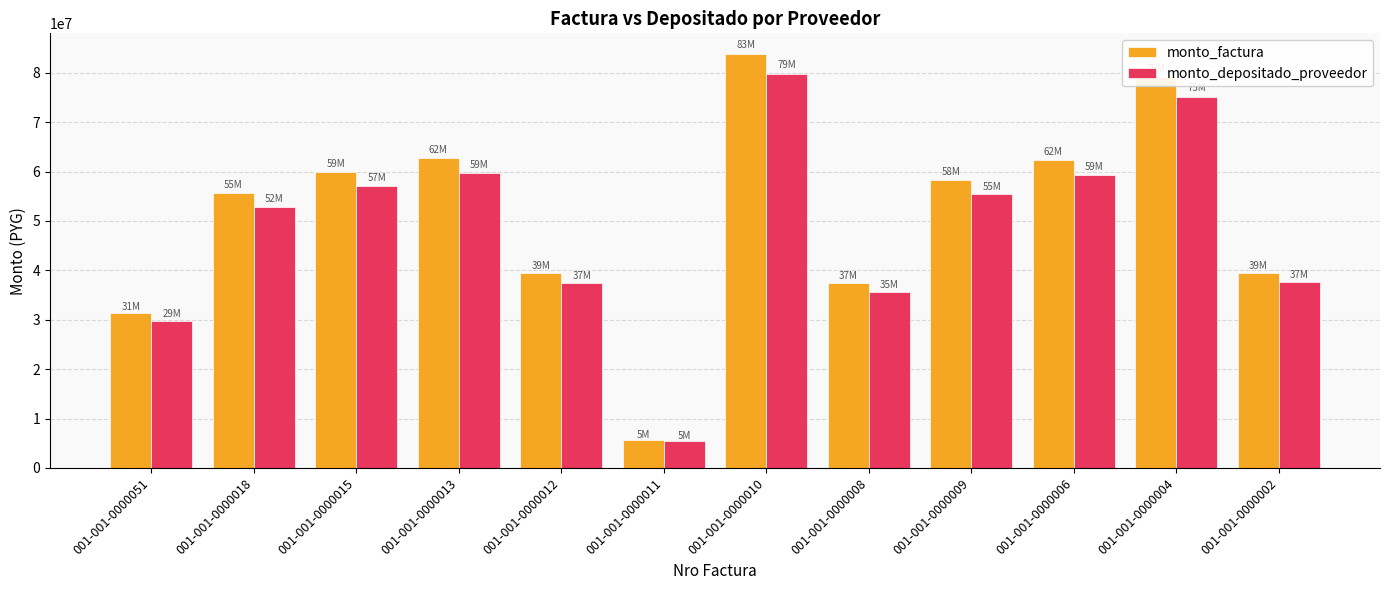

What is the difference between the monto_depositado_proveedor values at 001-001-0000018 and 001-001-0000011?

47489283